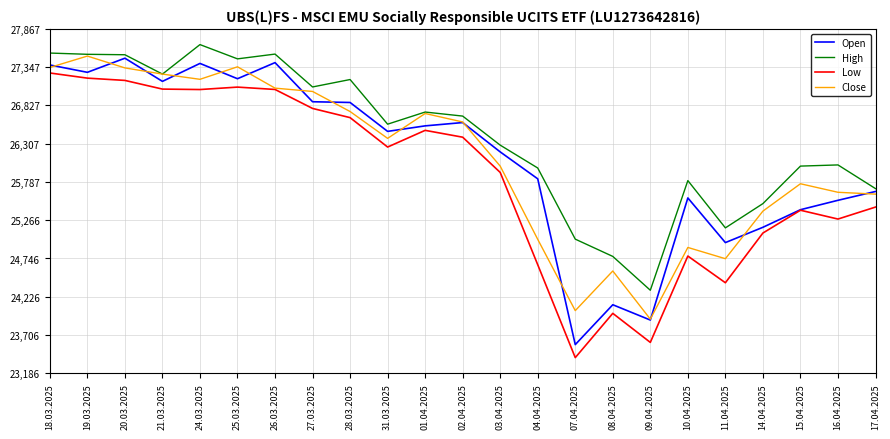

True or false: Low and High cross at least once.

False